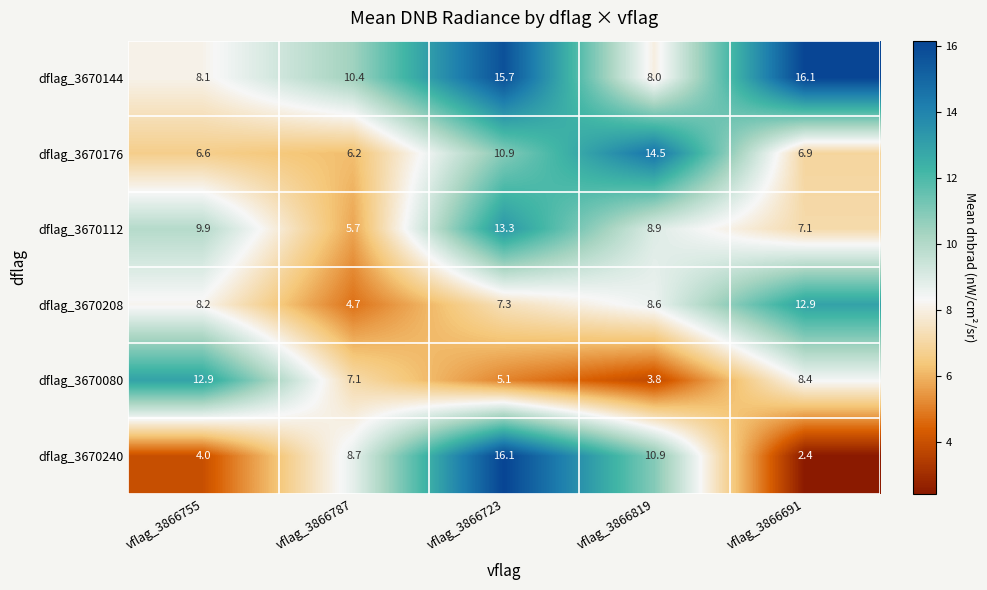

What is the average value of the dflag_3670144 series?

11.7